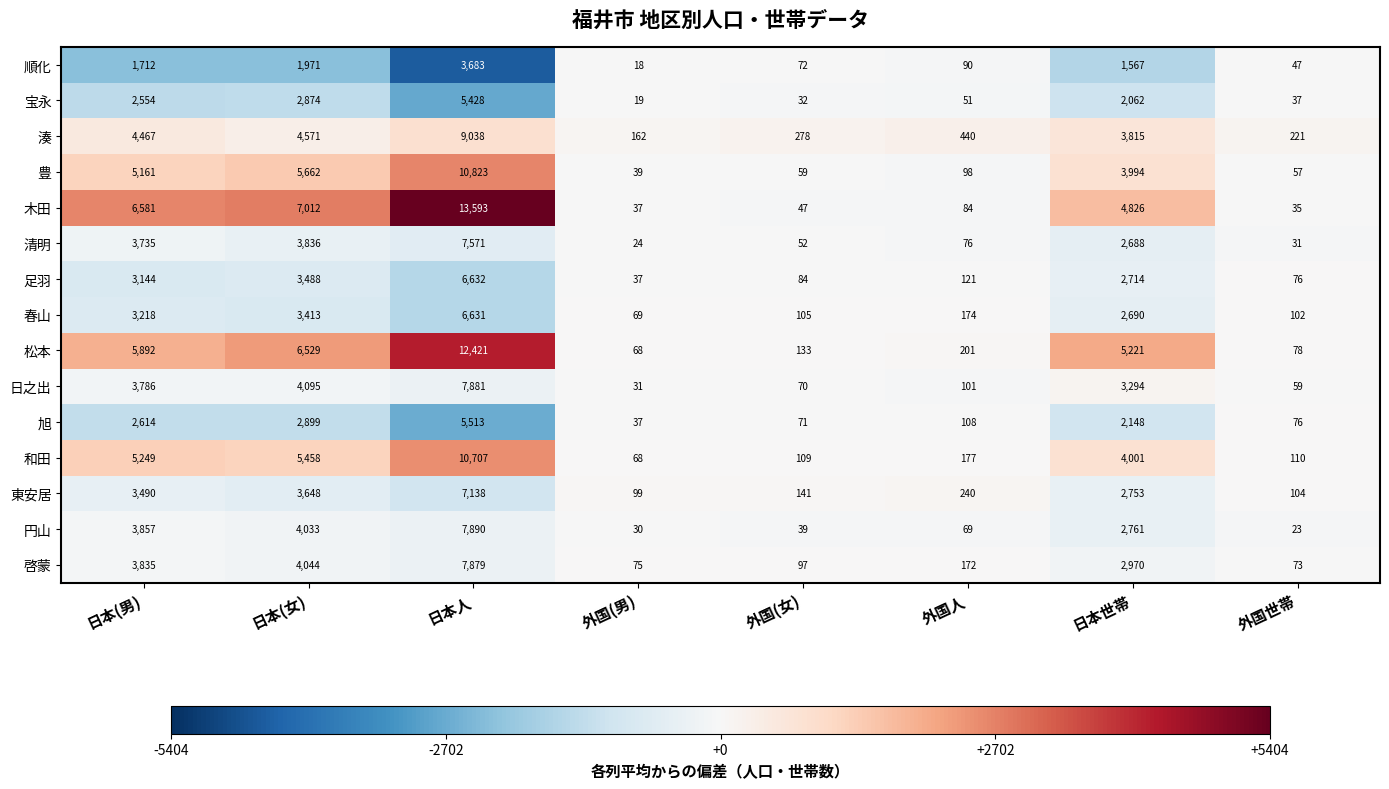

What is the smallest value displayed?

18